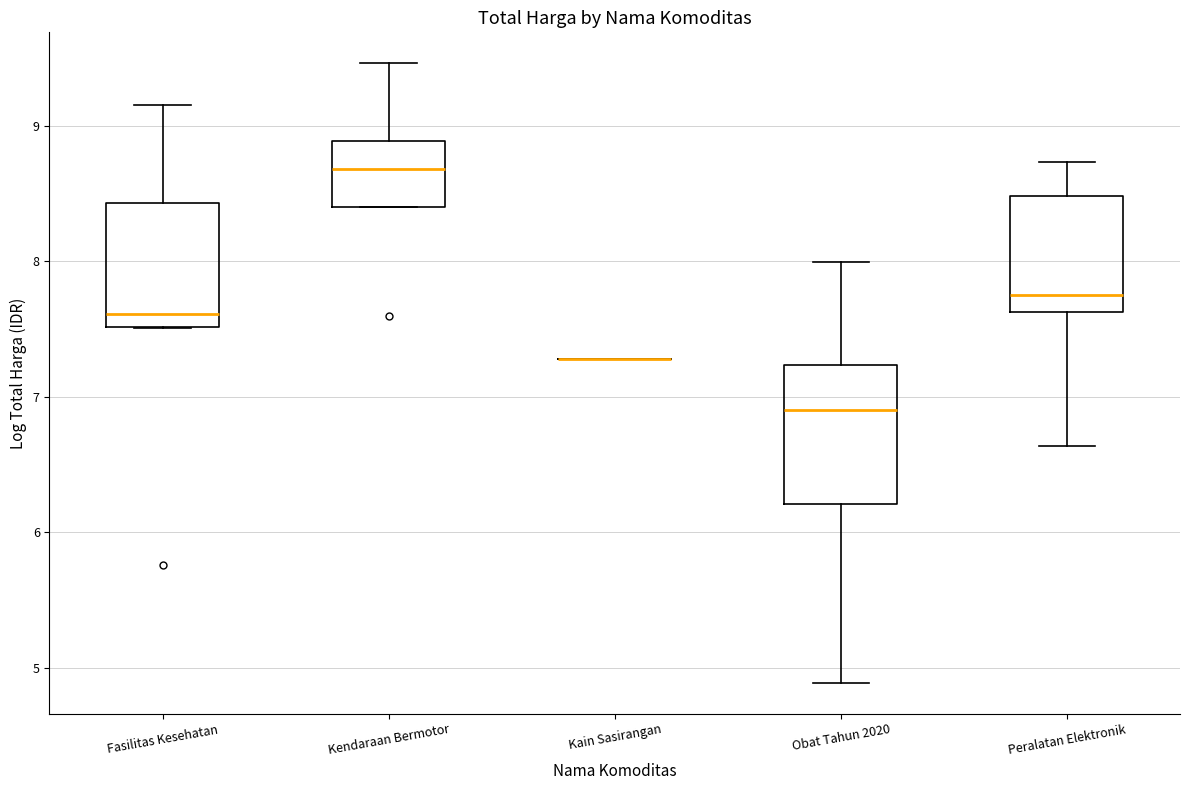

Comparing the boxes themselves (not the whiskers), which one is the tallest?

Obat Tahun 2020